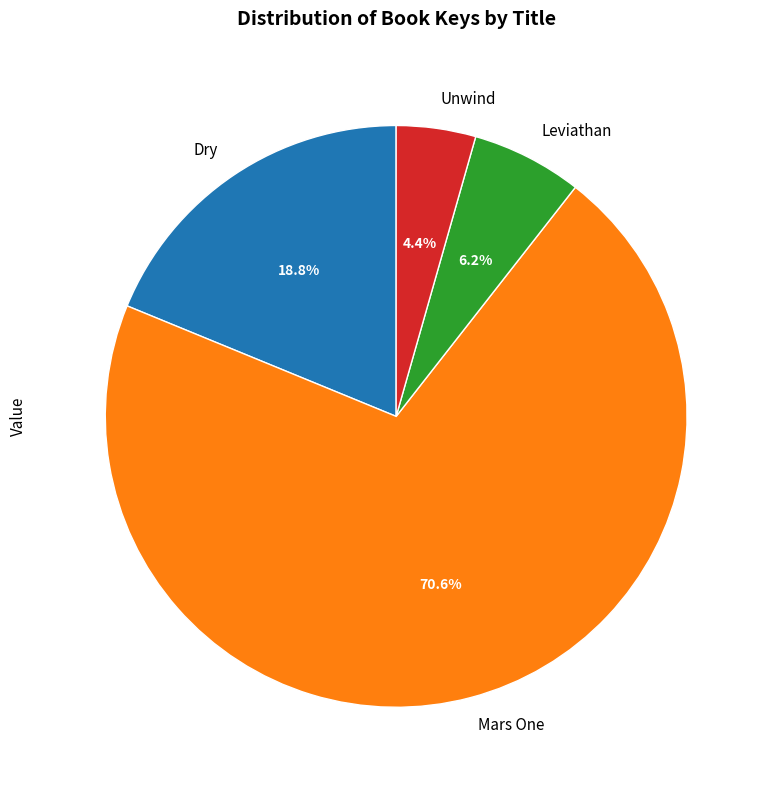

To the nearest percent, what is the difference between the Leviathan and Dry slice percentages?

13%